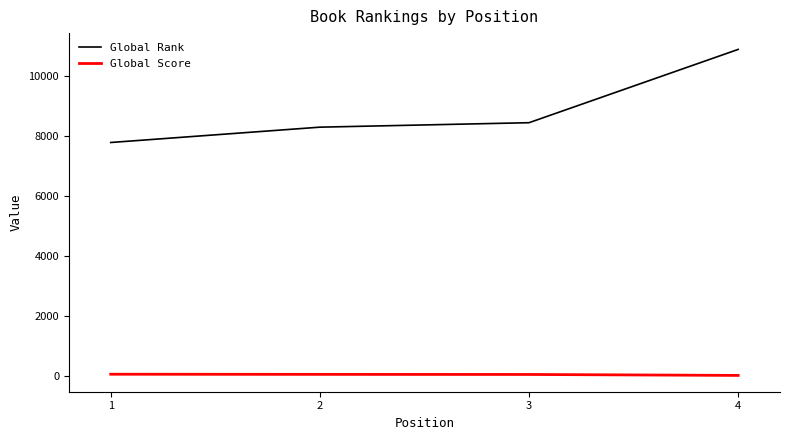

At how many categories does at least one series exceed 617?

4